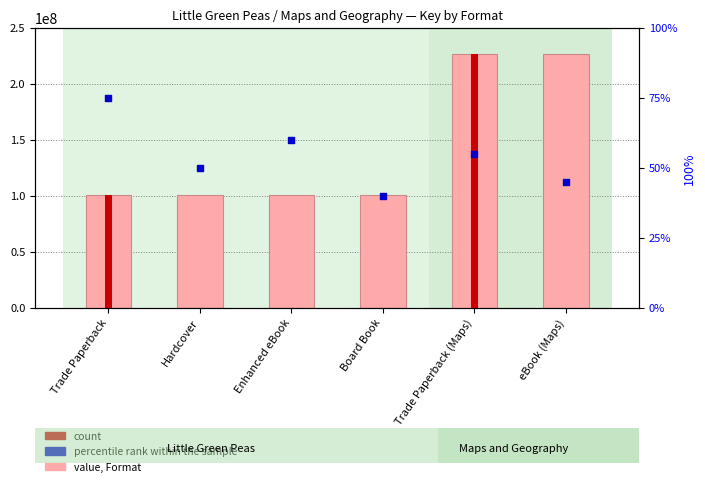

Is the value of Key (value) at Hardcover greater than the value of percentile rank within the sample at Enhanced eBook?

Yes